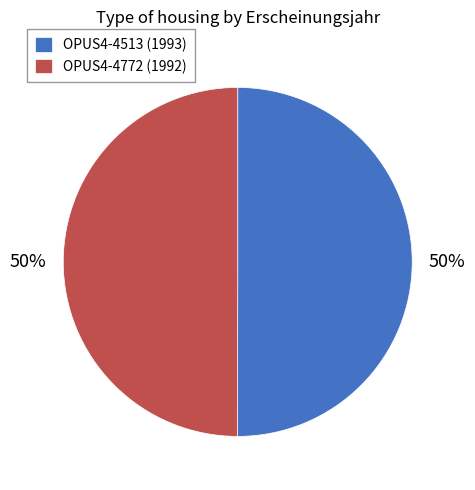

What is the ratio of the value at OPUS4-4772 (1992) to the value at OPUS4-4513 (1993)?

1.0